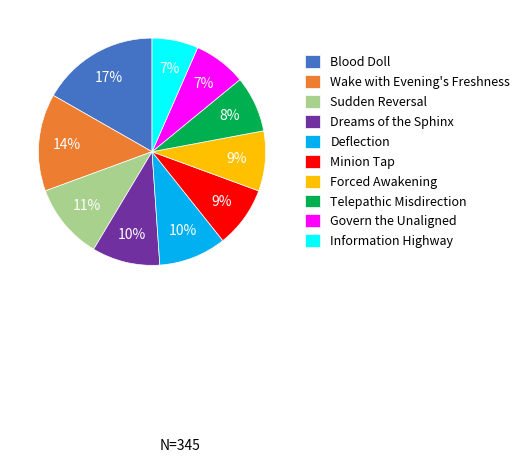

Count the number of slices in the pie.

10